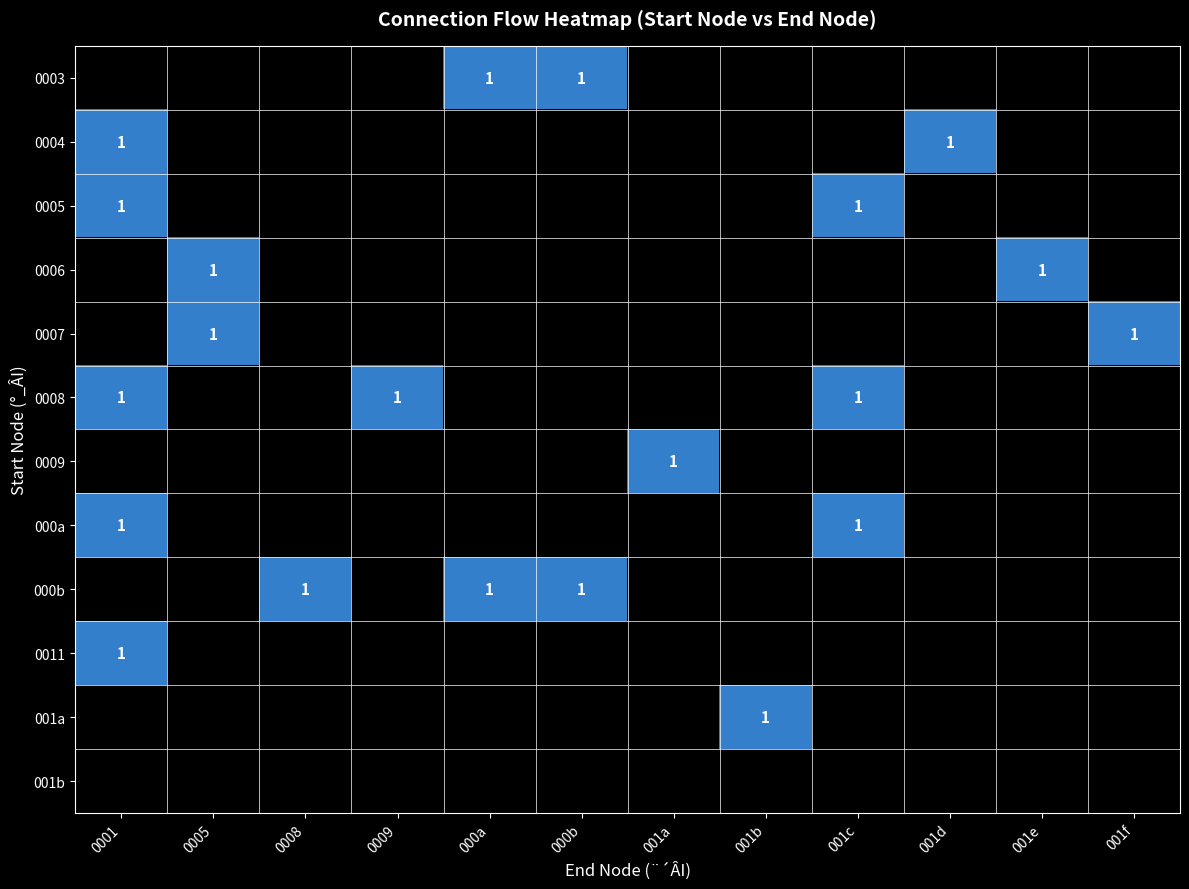

What is the difference between the maximum and minimum values in the 000b series?

1